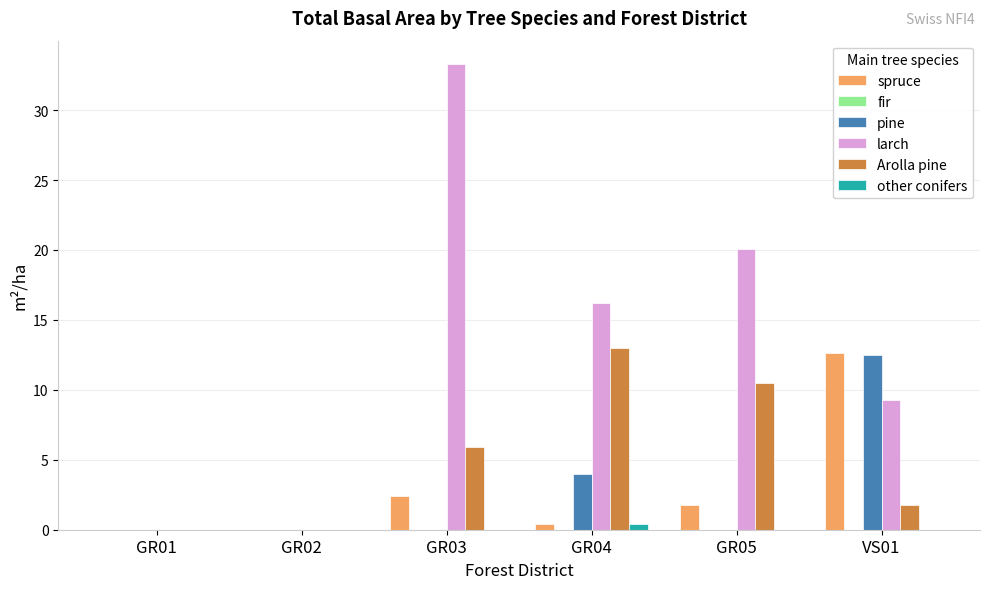

Where is pine nearest to the value 6?

GR04